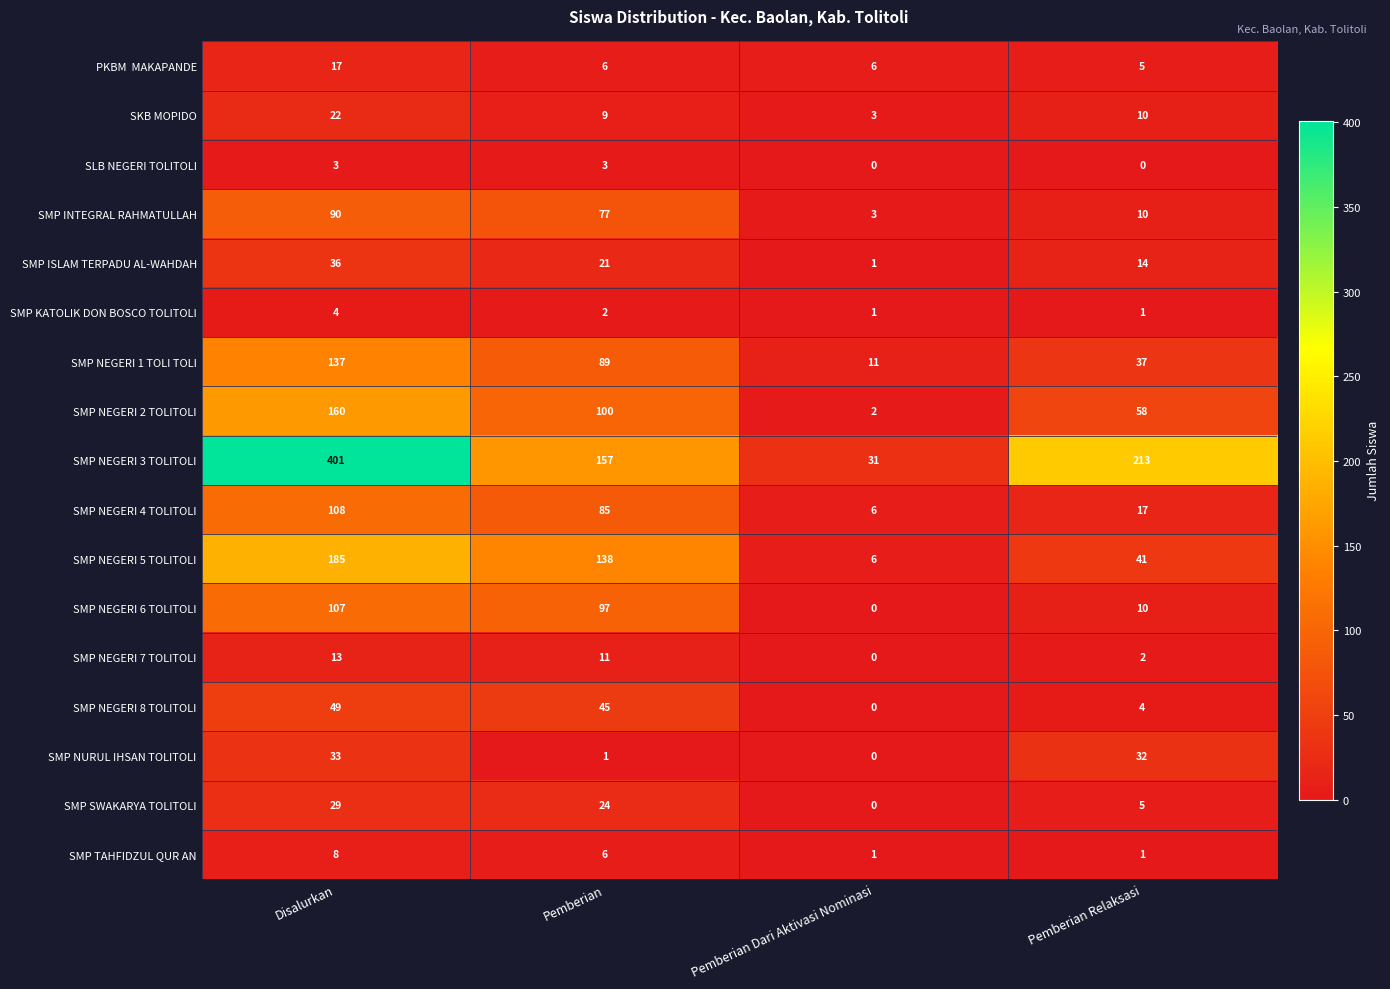

List the labels in order of SMP NEGERI 4 TOLITOLI value, smallest first.

Pemberian Dari Aktivasi Nominasi, Pemberian Relaksasi, Pemberian, Disalurkan